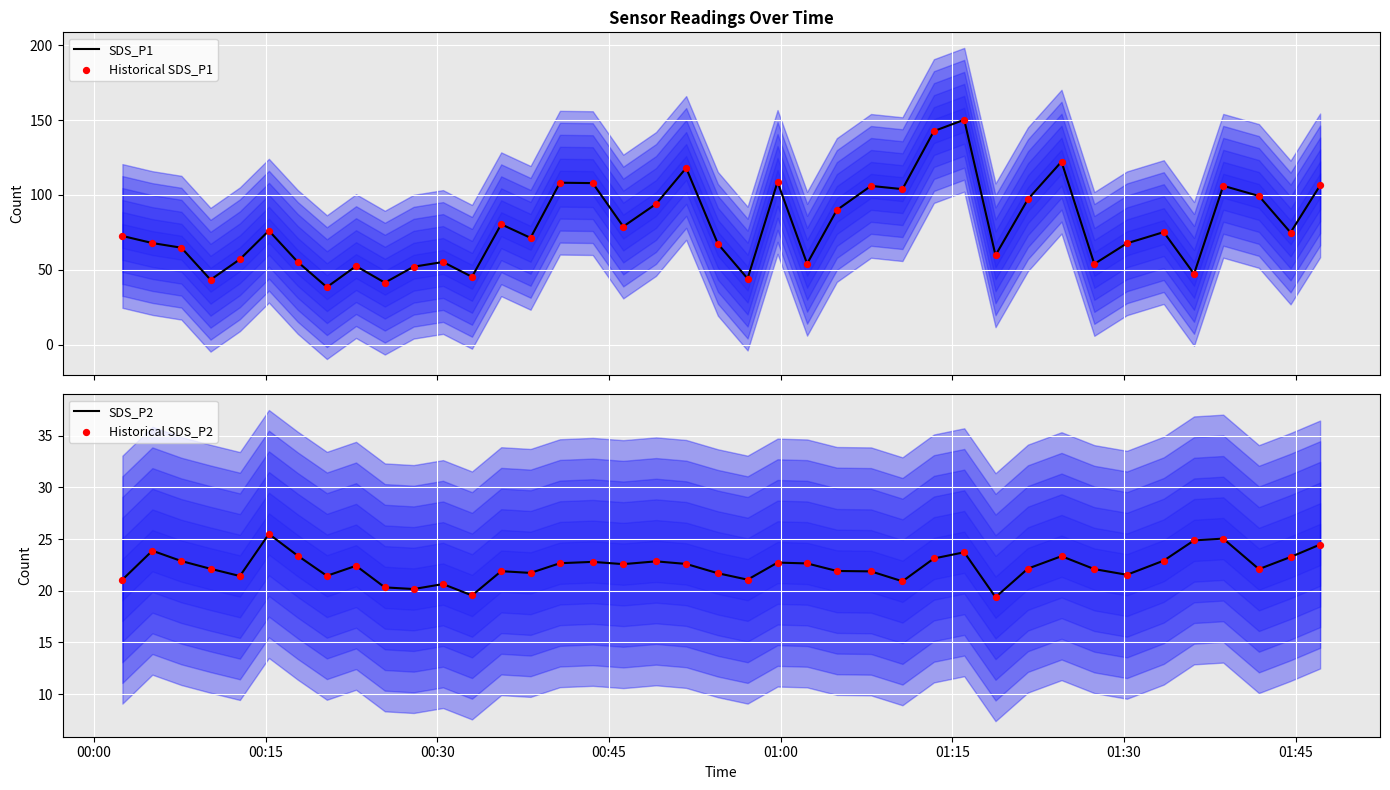

Is the value of SDS_P2 at 32 greater than the value of Historical SDS_P2 at 36?

No